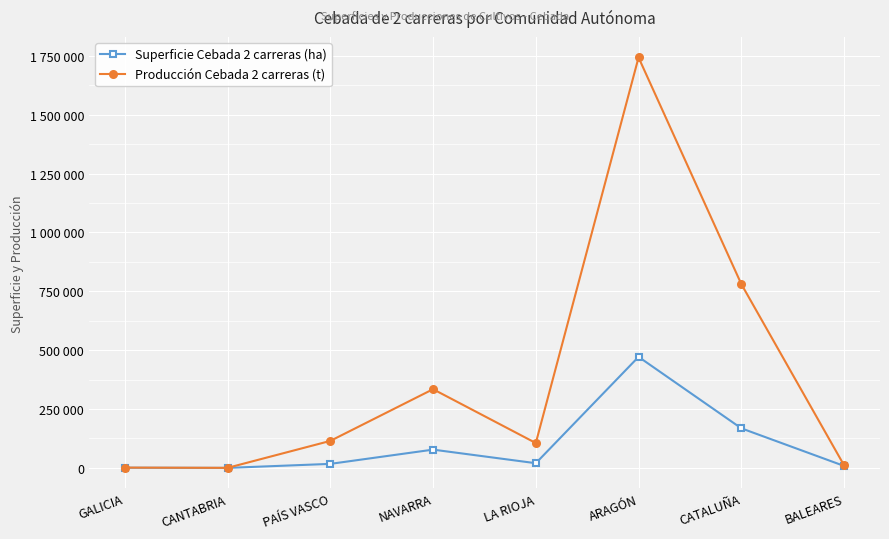

At LA RIOJA, list the series in order from largest to smallest.

Producción Cebada 2 carreras (t), Superficie Cebada 2 carreras (ha)